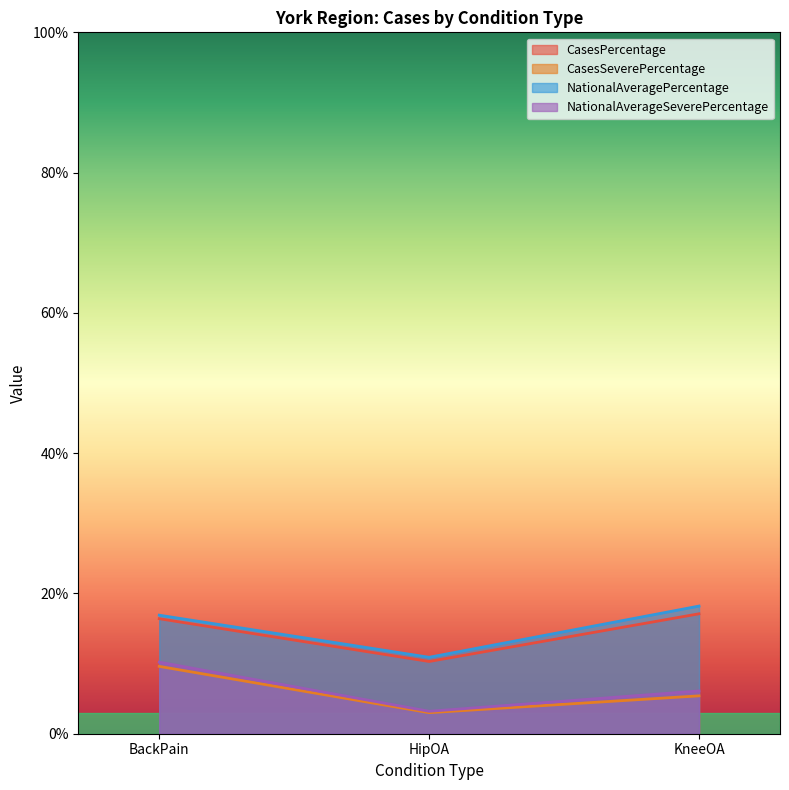

Reading right to left, what are all the values shown in this chart?

CasesPercentage: 17.1	10.3	16.4
CasesSeverePercentage: 5.4	3.0	9.6
NationalAveragePercentage: 18.2	10.9	16.9
NationalAverageSeverePercentage: 6.1	3.2	10.2